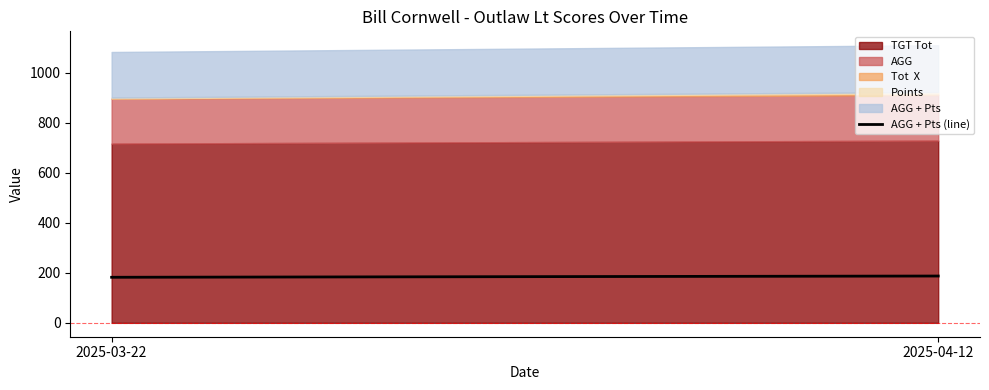

What is the label of the 1st point from the left?

2025-03-22